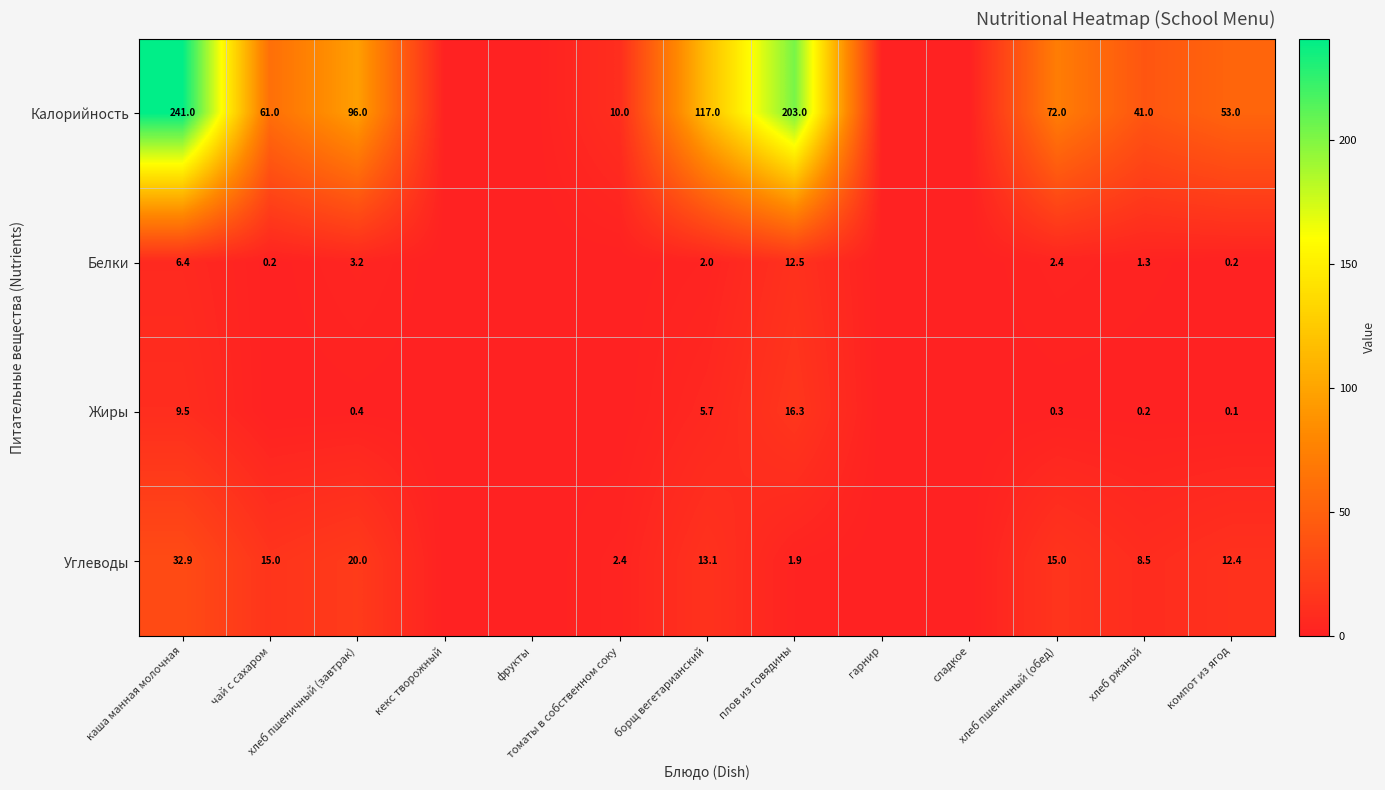

Which series has the largest range (max minus min)?

Калорийность